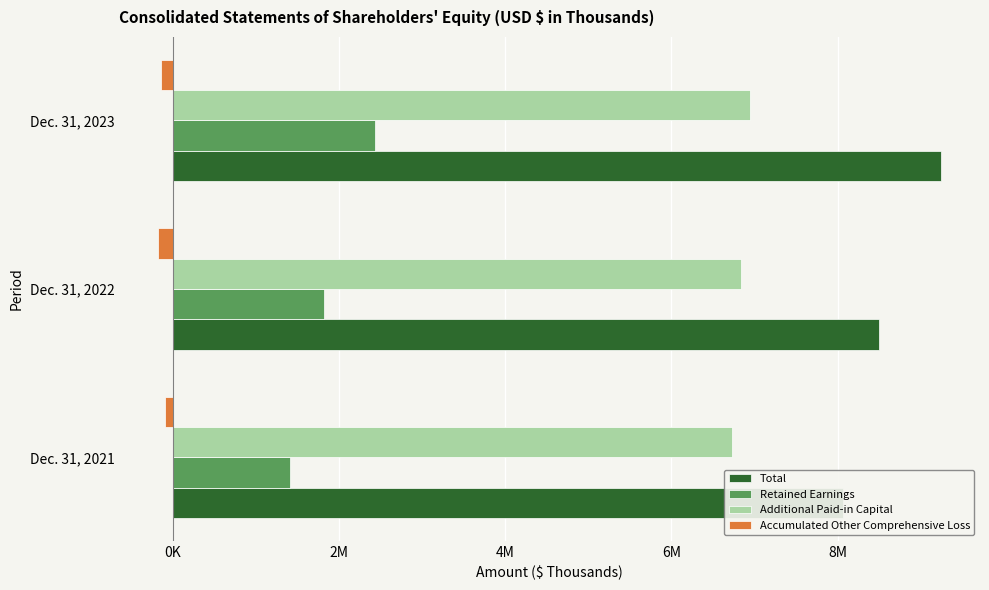

What value does the Additional Paid-in Capital series have at Dec. 31, 2022, to the nearest 50?

6840300